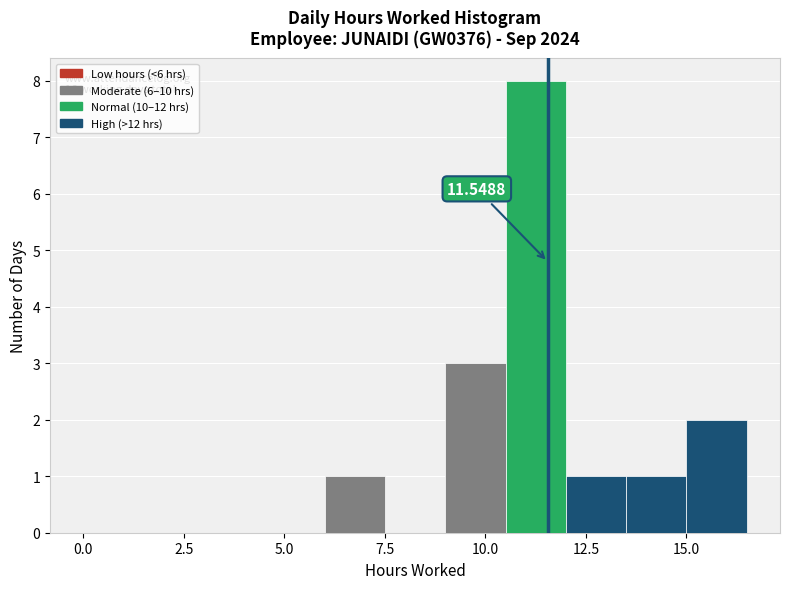

Around what value on the x-axis is the tallest bar? Give the approximate position of its centre, as read against the axis.

11.5